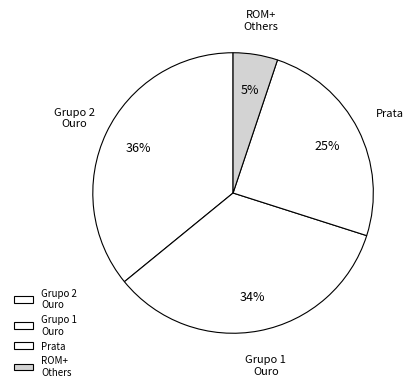

To the nearest percent, what is the difference between the largest and smallest slice percentages?

31%